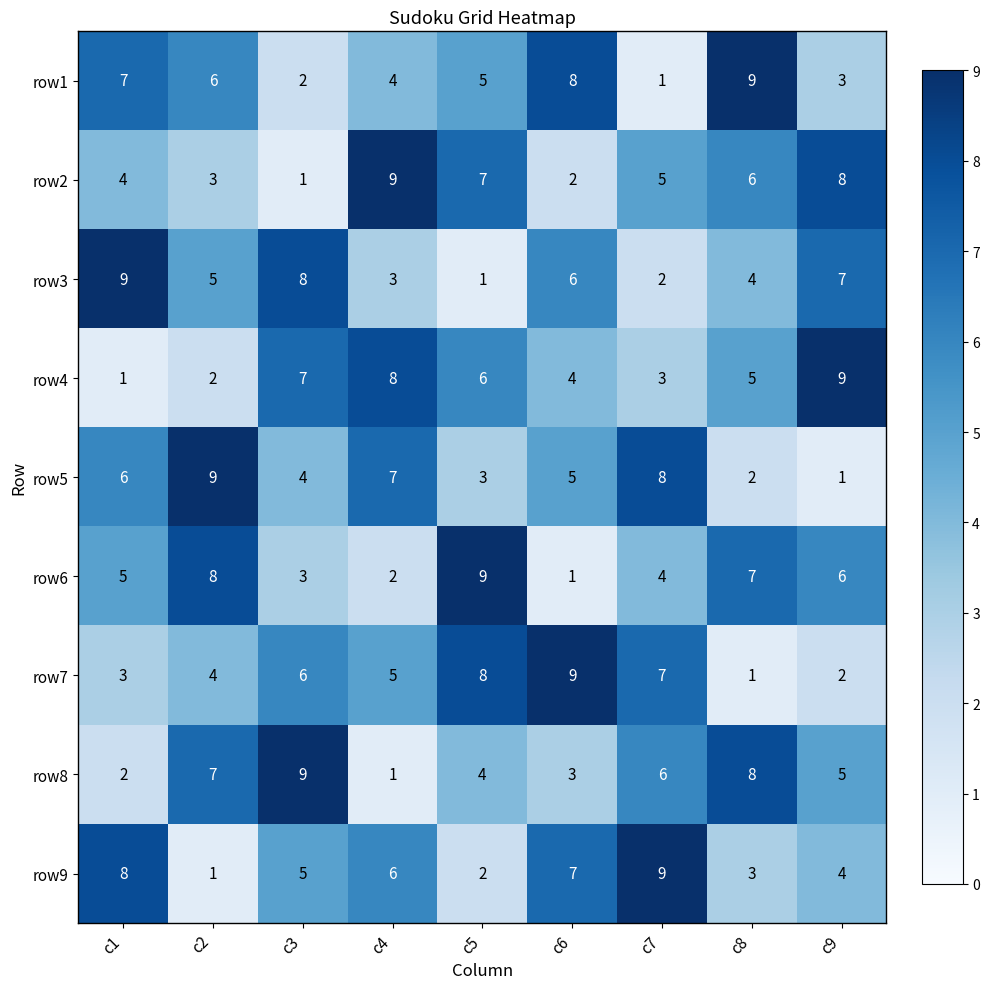

What is the greatest value displayed?

9